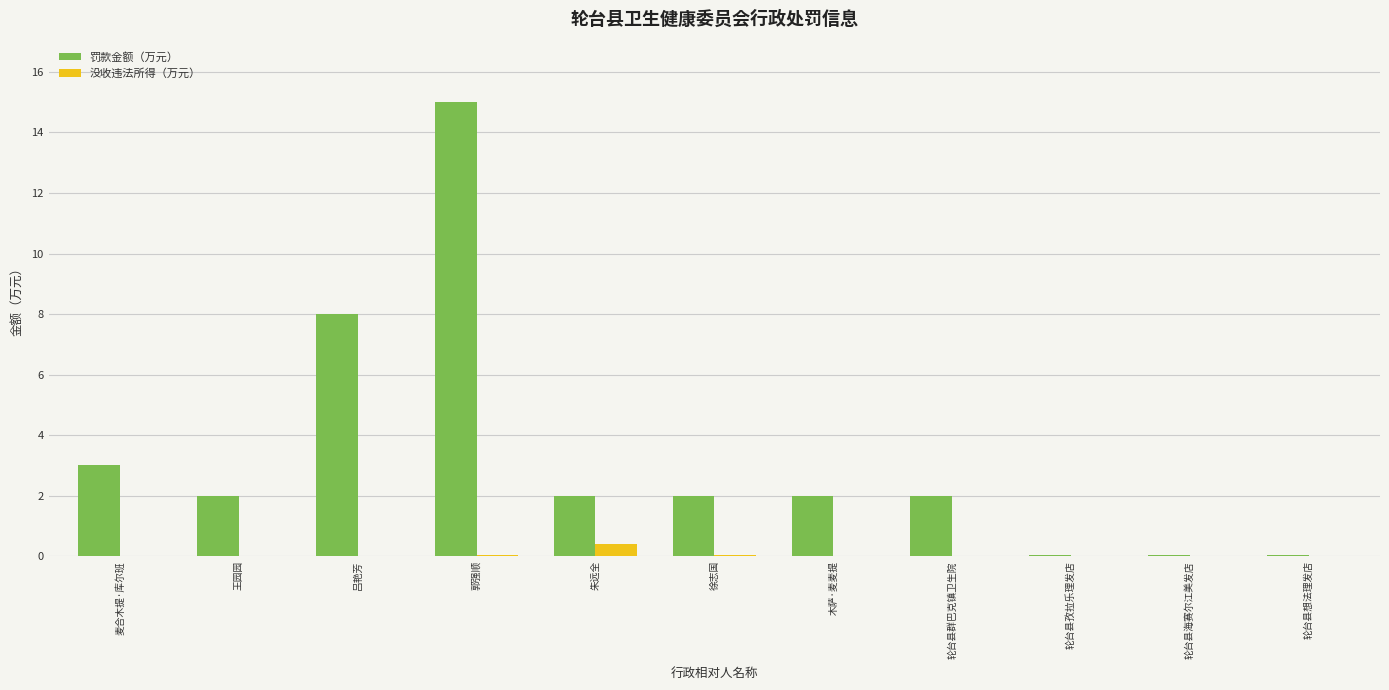

Which series has the largest total across all categories?

罚款金额（万元）